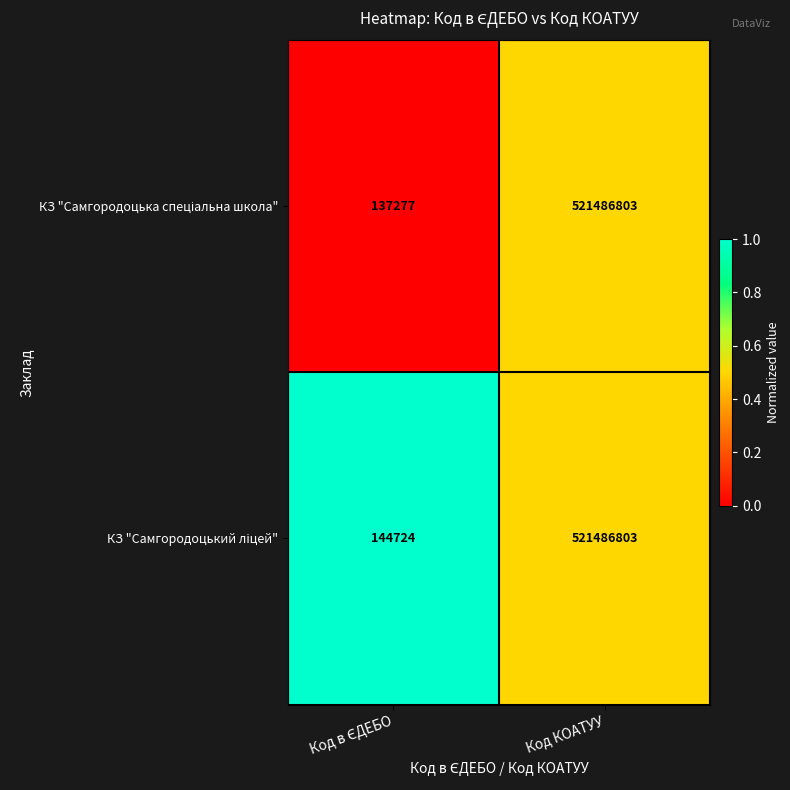

What is the greatest value displayed?

521486803